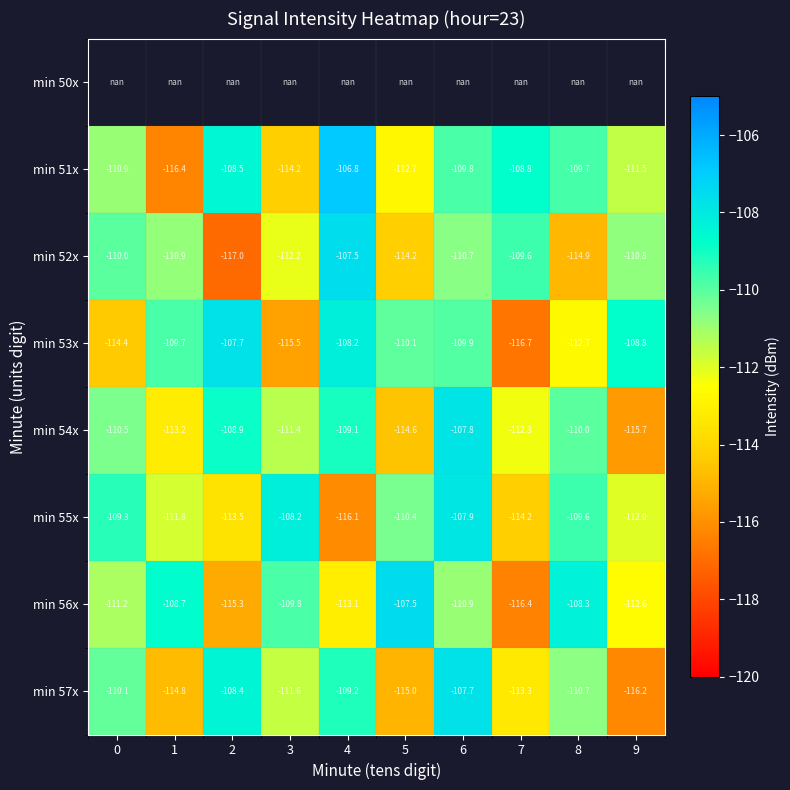

Which category has the lowest value in the min 51x series?

1